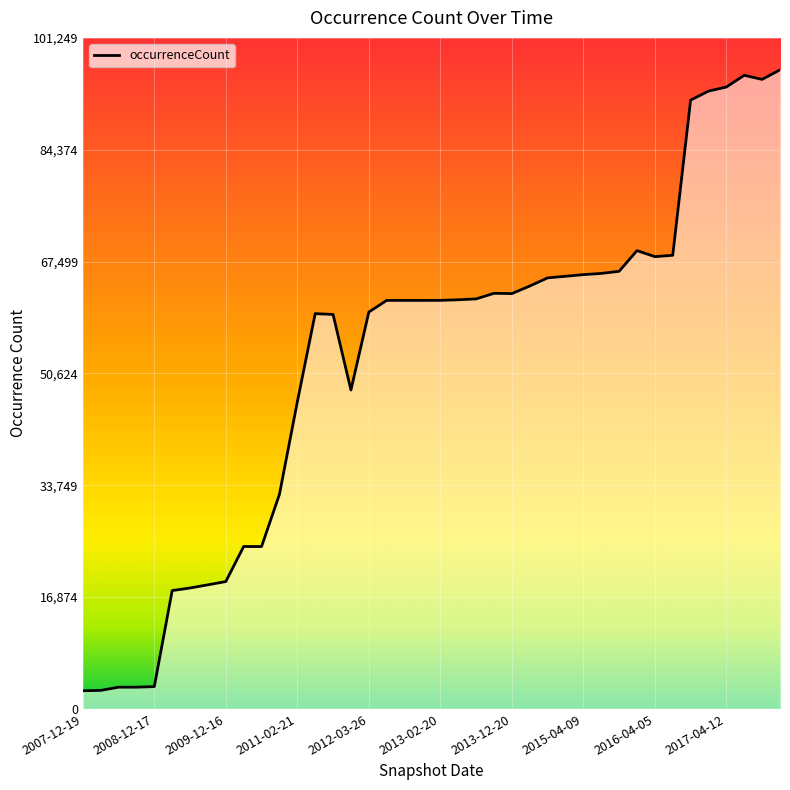

What is the difference between the maximum and minimum values?

93679